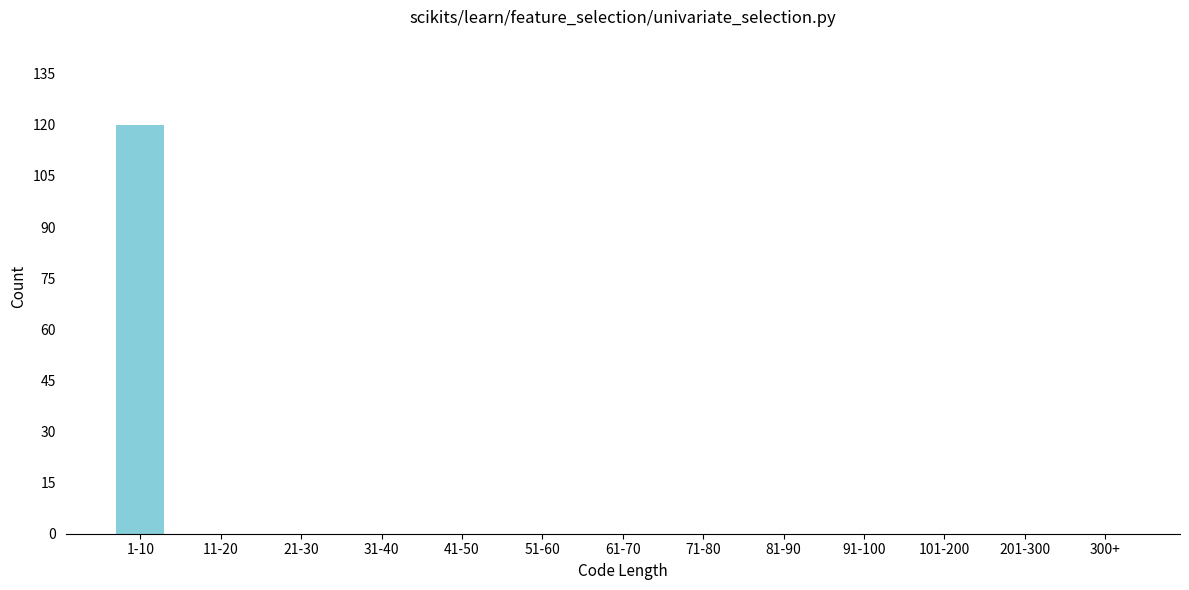

Reading left to right, extract all data points from this chart.

1-10=120	11-20=0	21-30=0	31-40=0	41-50=0	51-60=0	61-70=0	71-80=0	81-90=0	91-100=0	101-200=0	201-300=0	300+=0